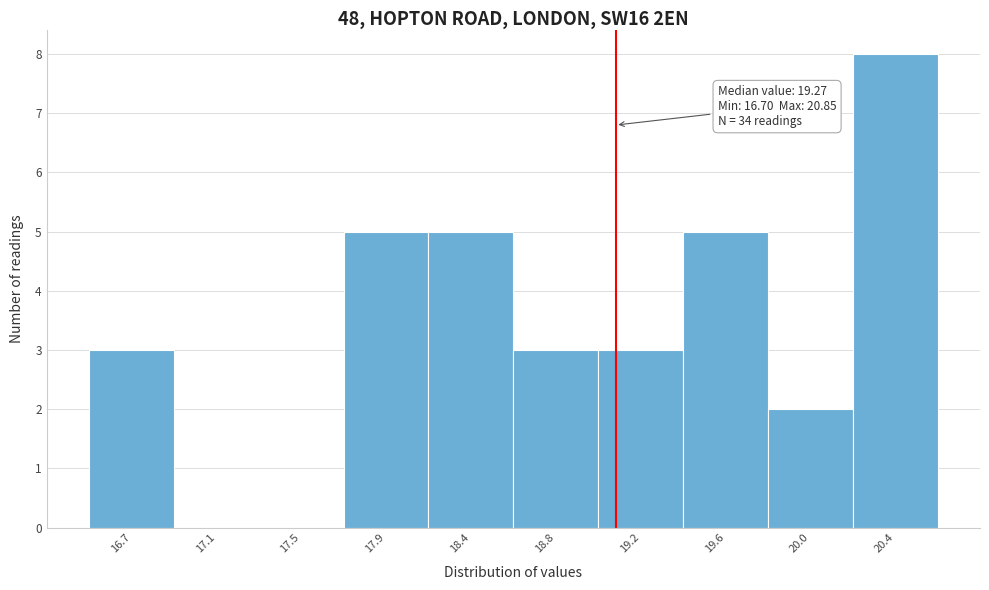

Reading left to right, transcribe all the data shown in this chart.

16.7=3	17.1=0	17.5=0	17.9=5	18.4=5	18.8=3	19.2=3	19.6=5	20.0=2	20.4=8